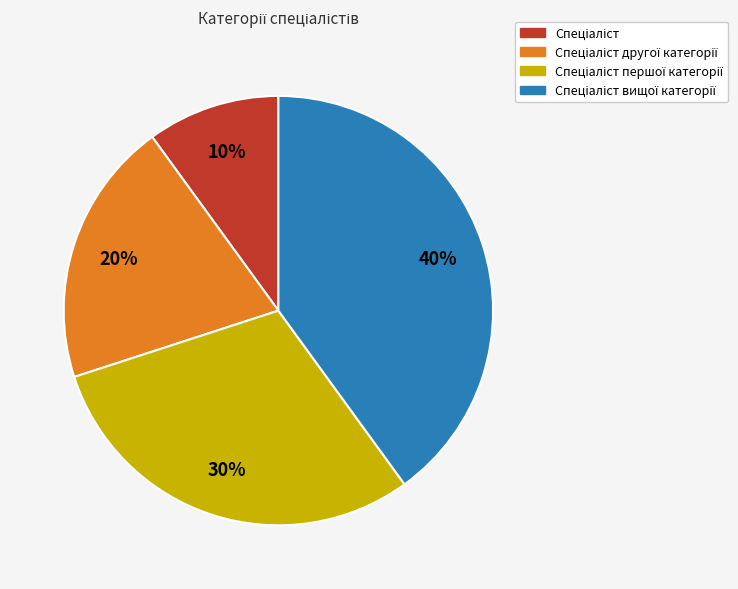

To the nearest percent, what is the average slice percentage?

25%